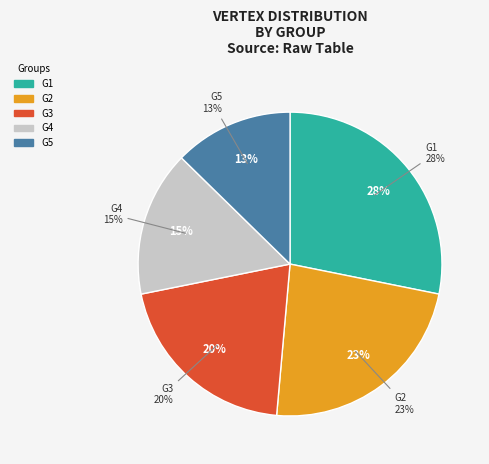

How many segments does this pie chart have?

5